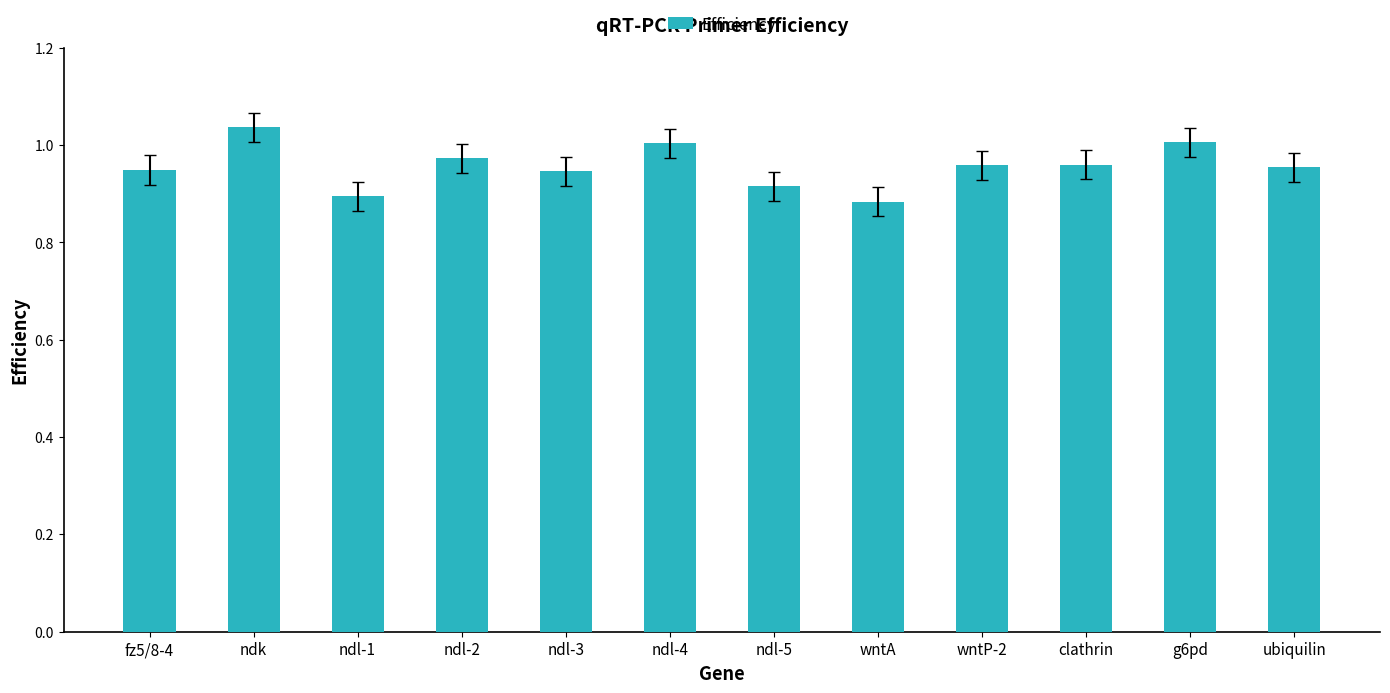

What is the label of the 1st bar from the right?

ubiquilin